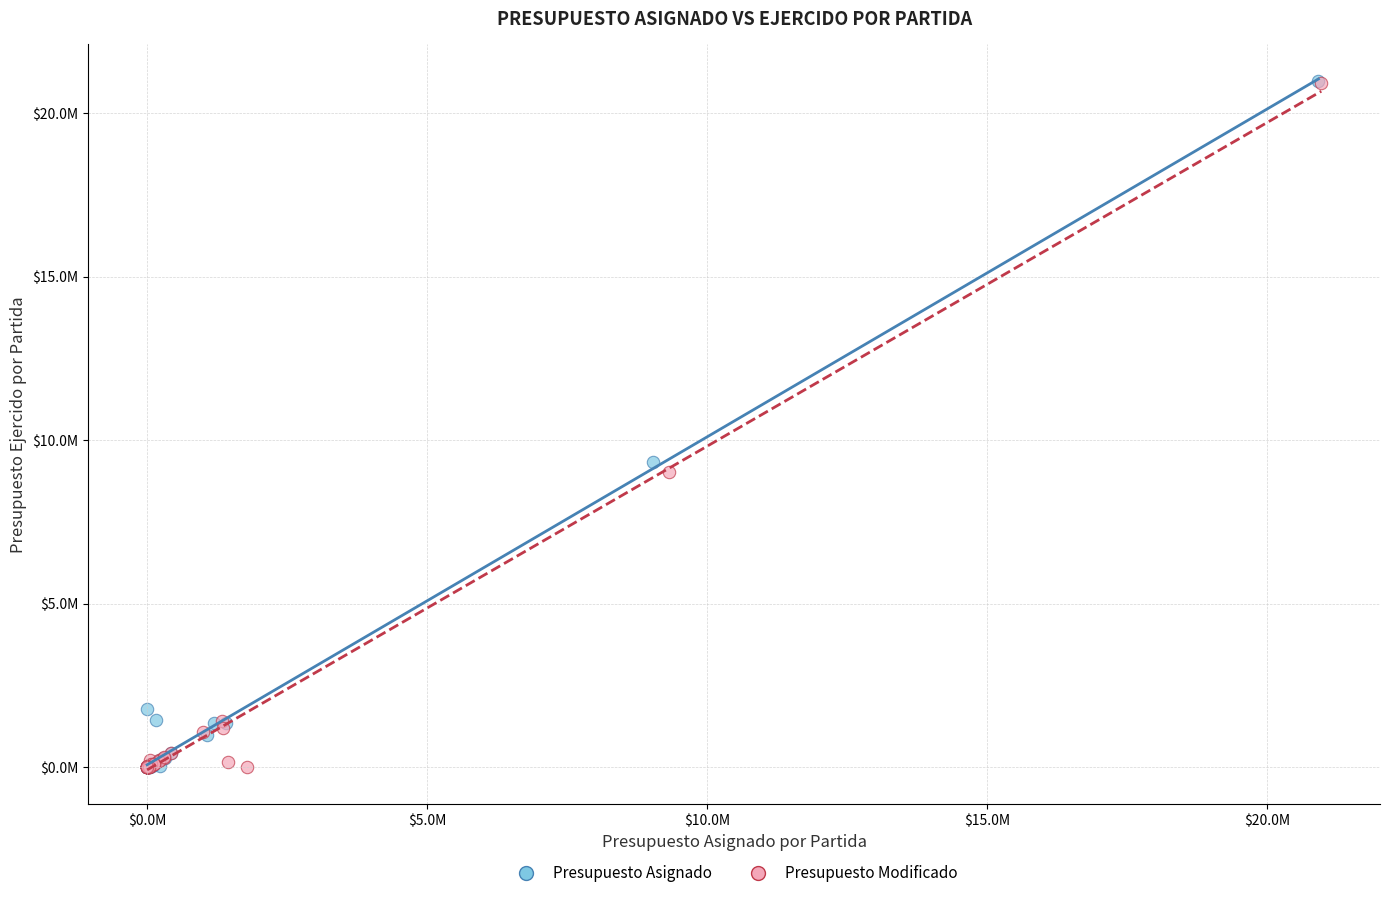

What are all the series names shown in the legend?

Presupuesto Asignado, Presupuesto Modificado